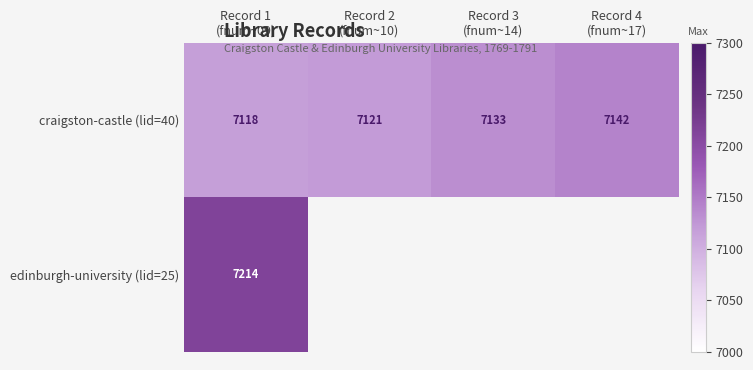

What is the difference between the maximum and minimum values in the craigston-castle (lid=40) series?

24